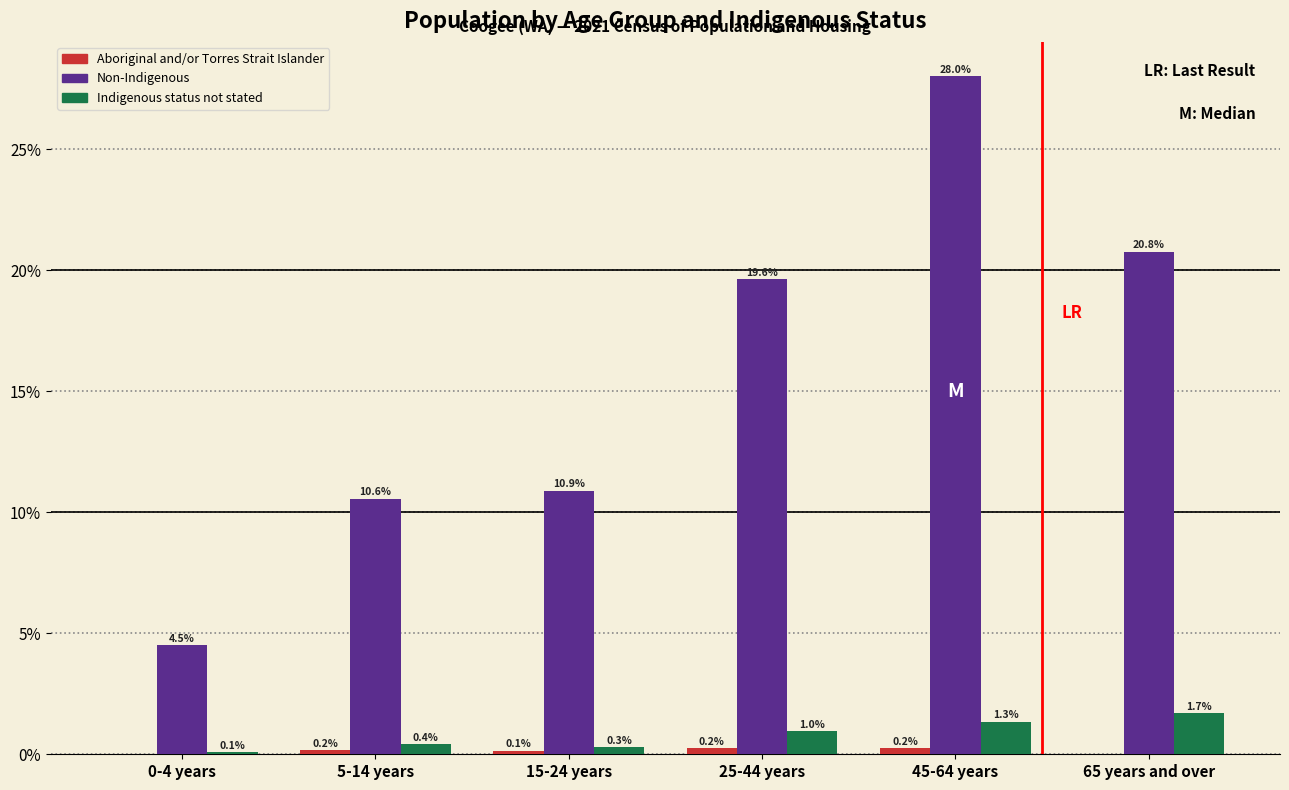

Is it true that Non-Indigenous equals 9.5 at 45-64 years?

False